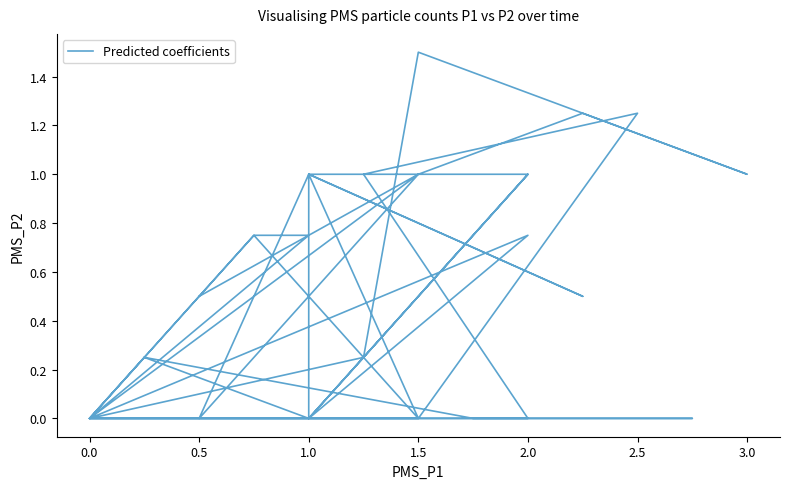

Which has a higher value, 1.0 or 0.5?

1.0